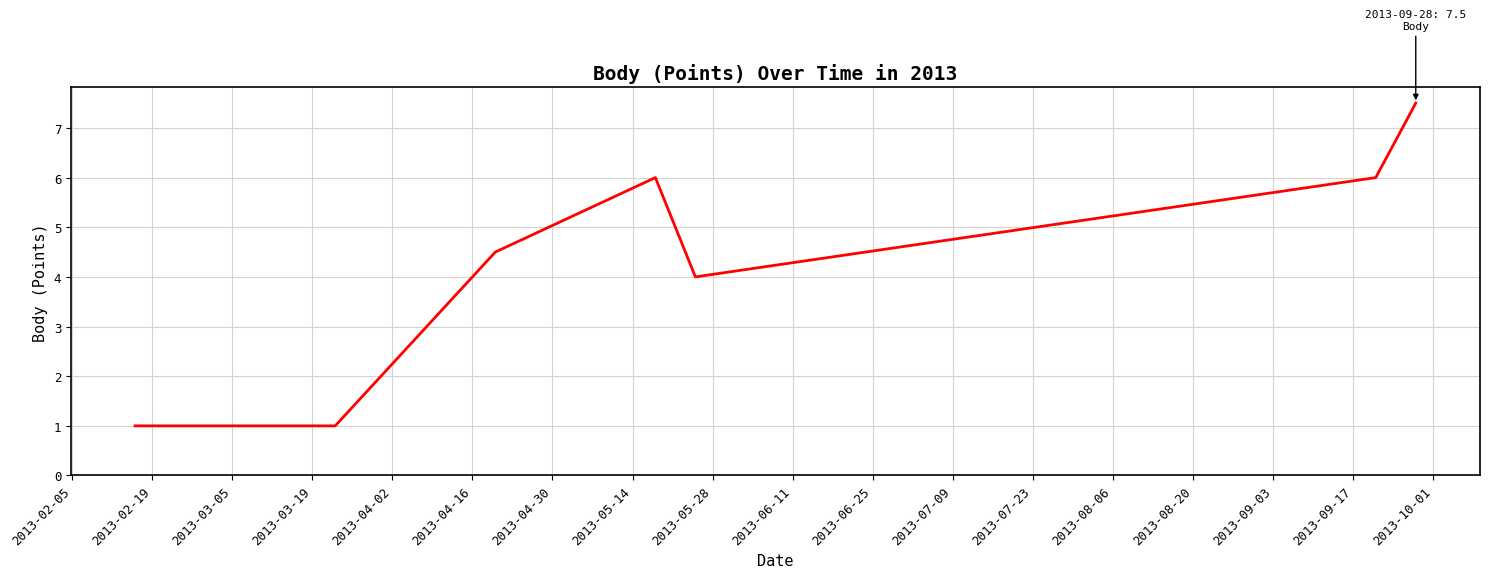

What is the greatest value displayed?

7.5